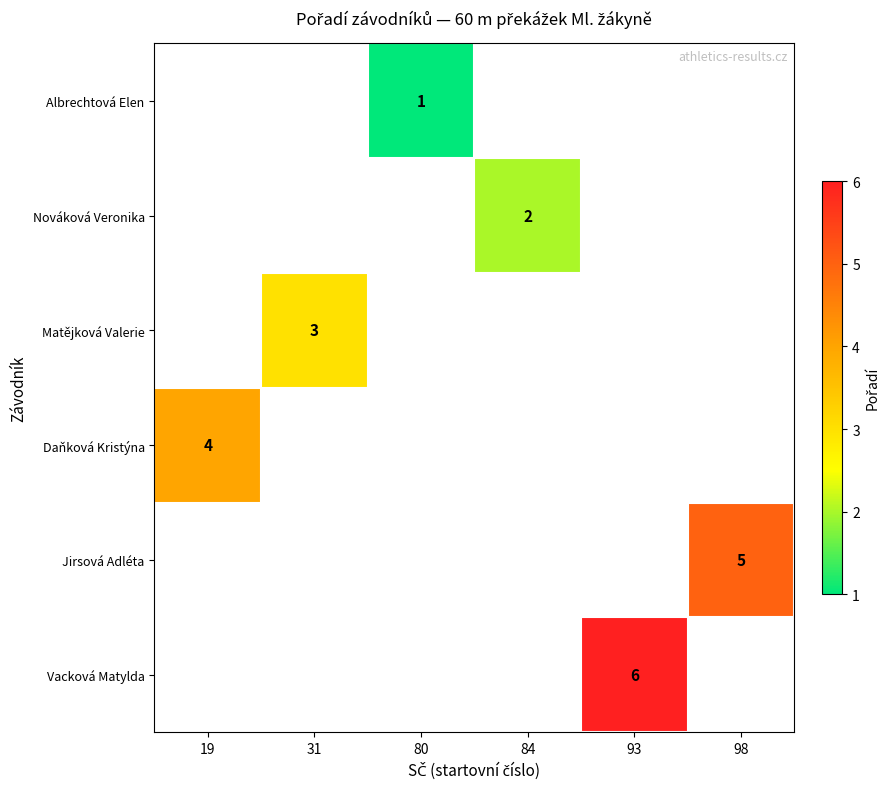

What is the greatest value displayed?

6.0